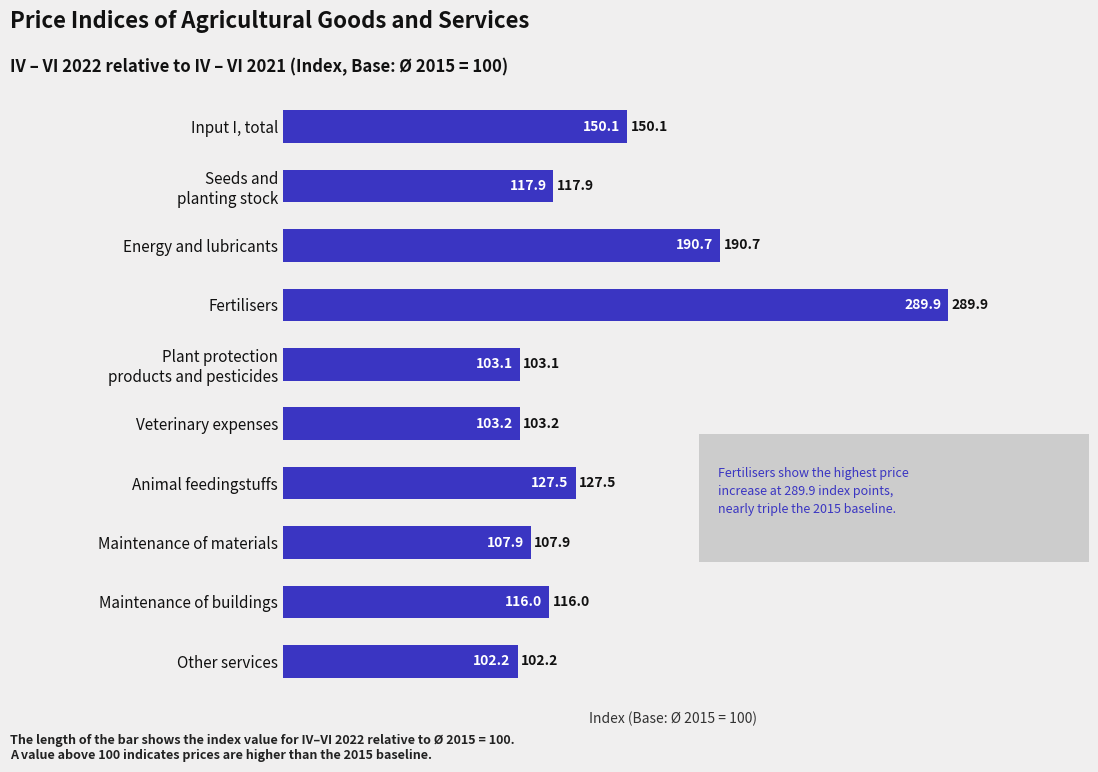

What is the average value?

140.9